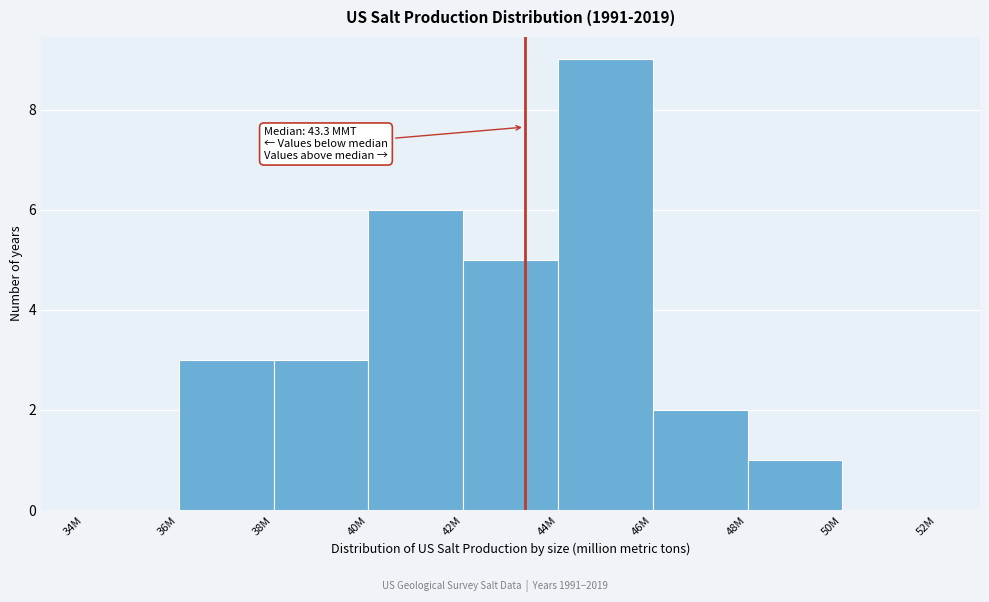

Reading left to right, what are all the values shown in this chart?

34M=0	36M=3	38M=3	40M=6	42M=5	44M=9	46M=2	48M=1	50M=0